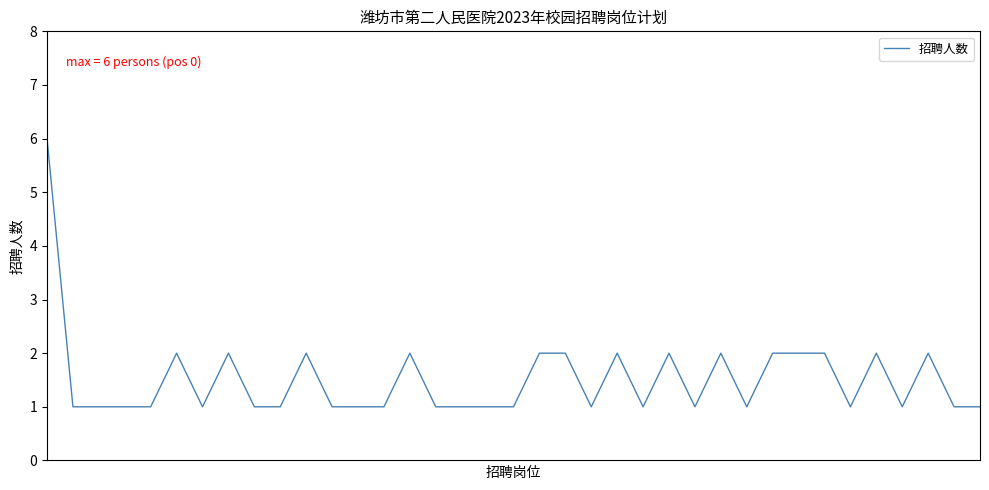

What is the maximum value shown in the chart?

6